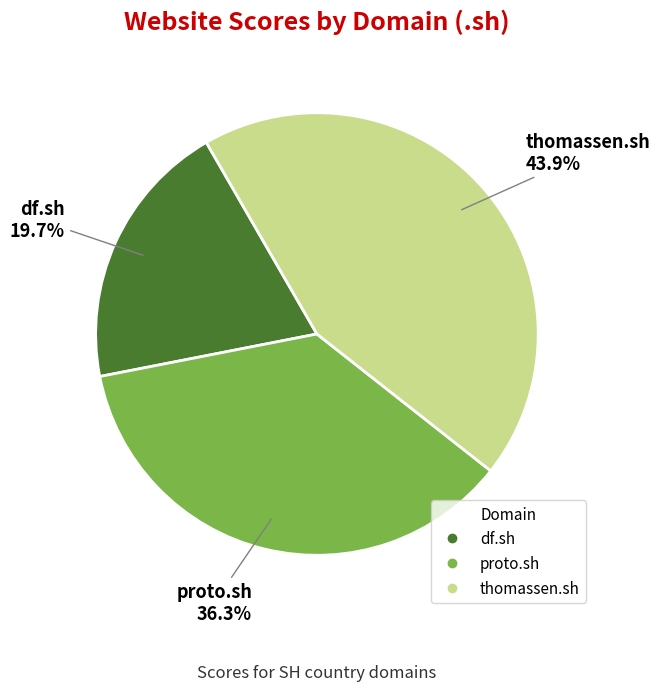

Which category has the biggest portion of the pie?

thomassen.sh